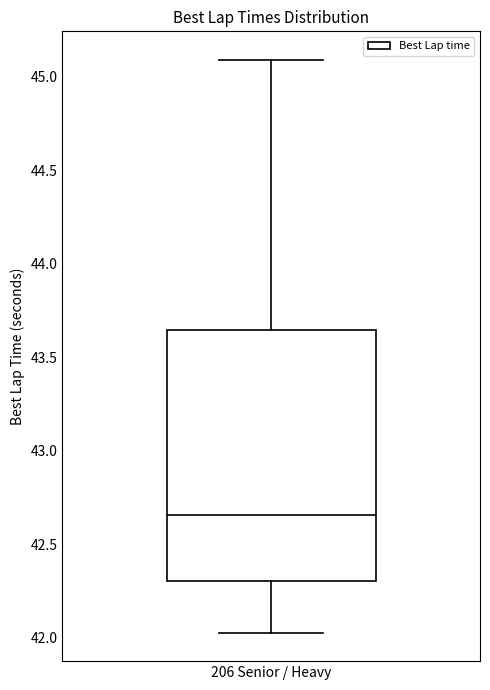

Read this box plot against the y-axis: the position of the median line, the range covered by the box, and the ends of both whiskers. The values are not printed on the chart, so give them approximately, as read against the axis.

median 42.65, box 42.30 to 43.65, whiskers 42.05 to 45.10